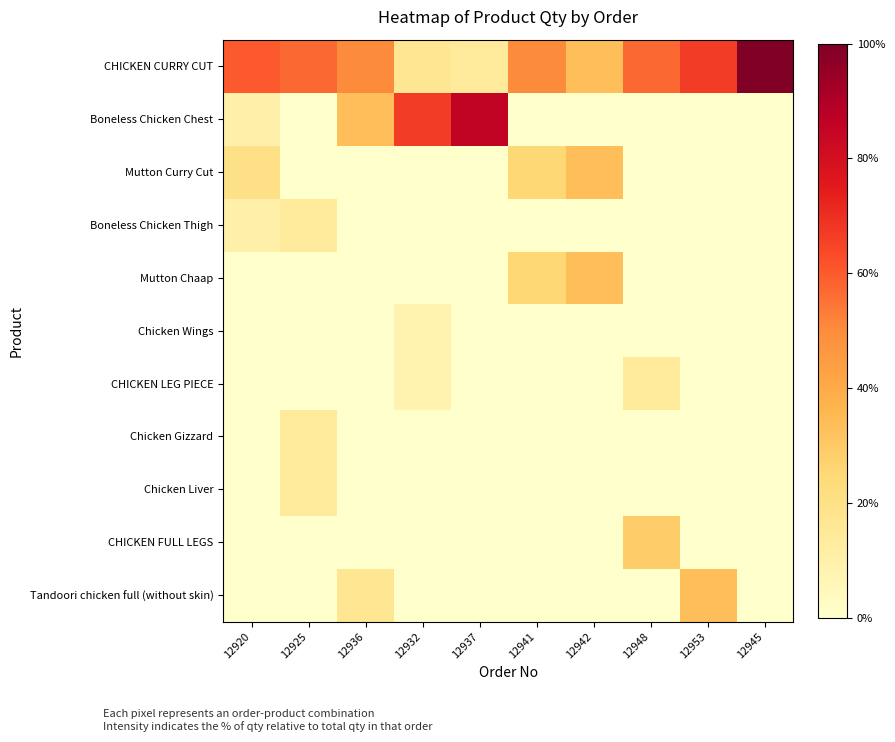

What is the maximum value shown in the chart?

100.0